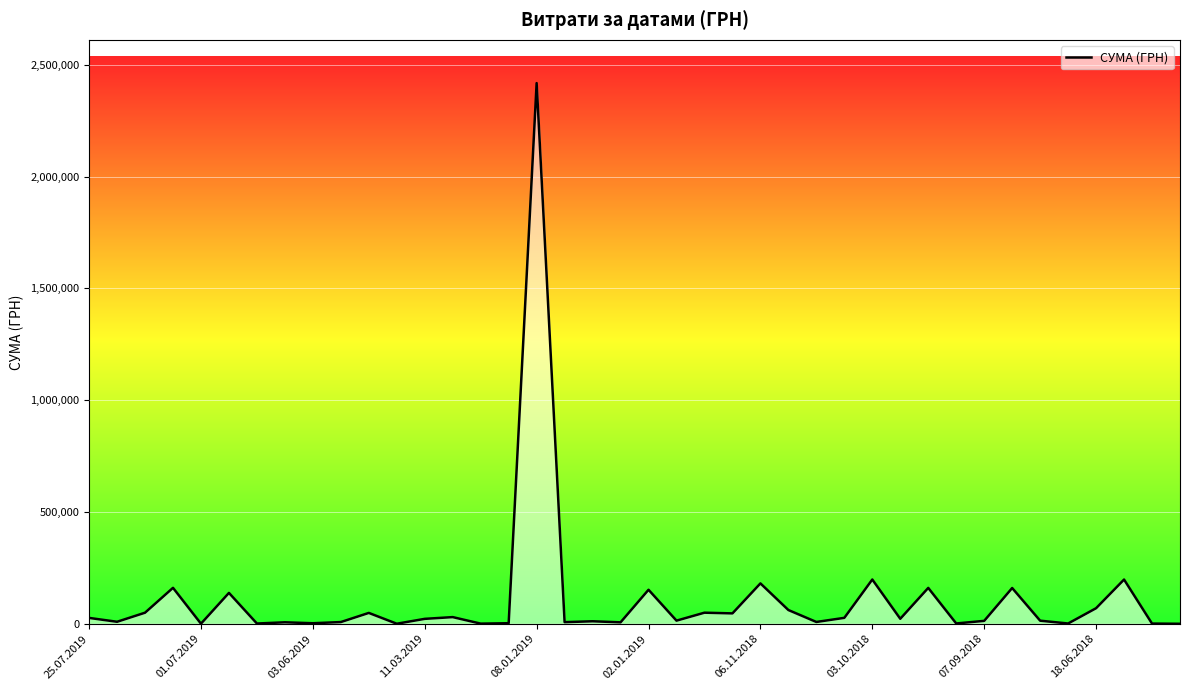

What is the greatest value displayed?

2417942.6